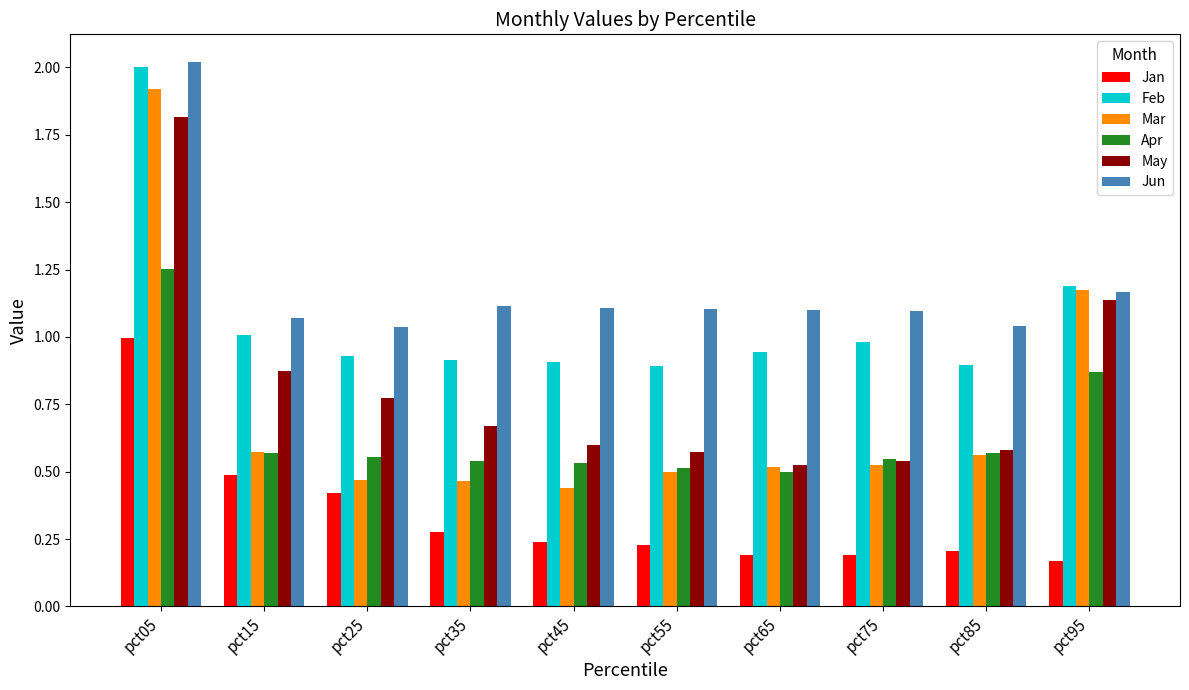

Is the value of Jan at pct65 greater than the value of May at pct65?

No